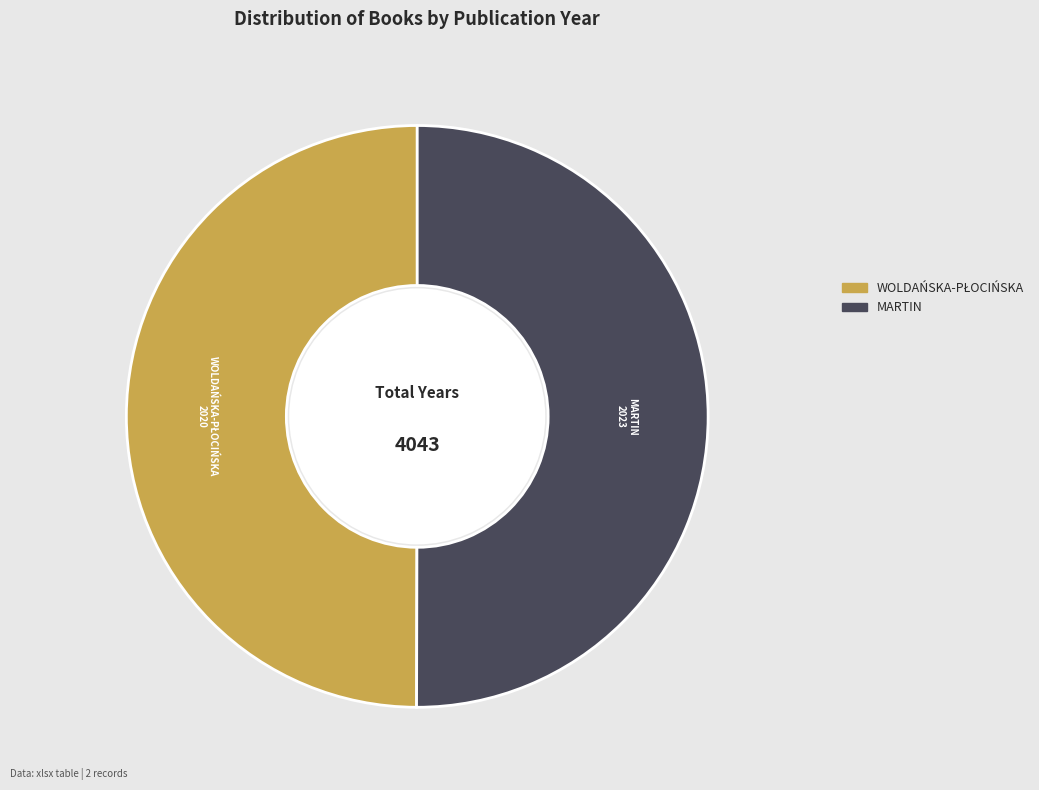

Count the number of slices in the pie.

2